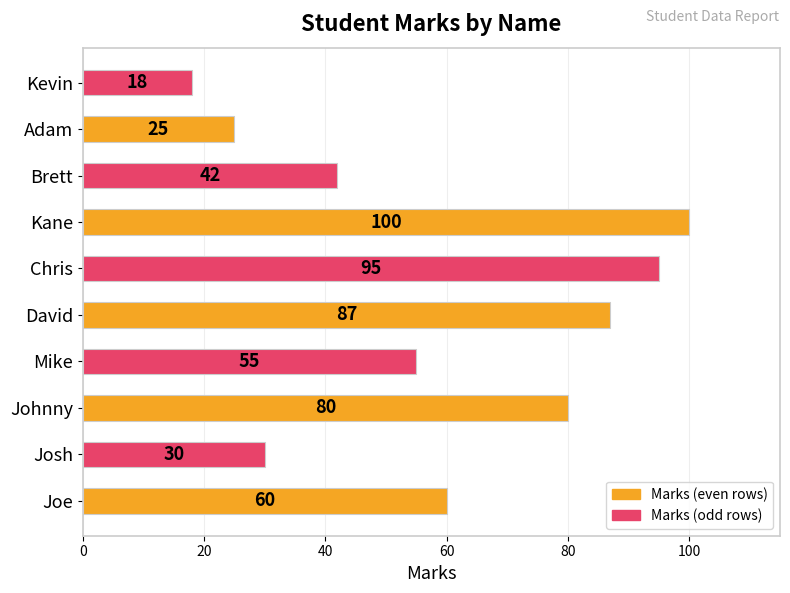

Between Chris and Johnny, which is larger?

Chris